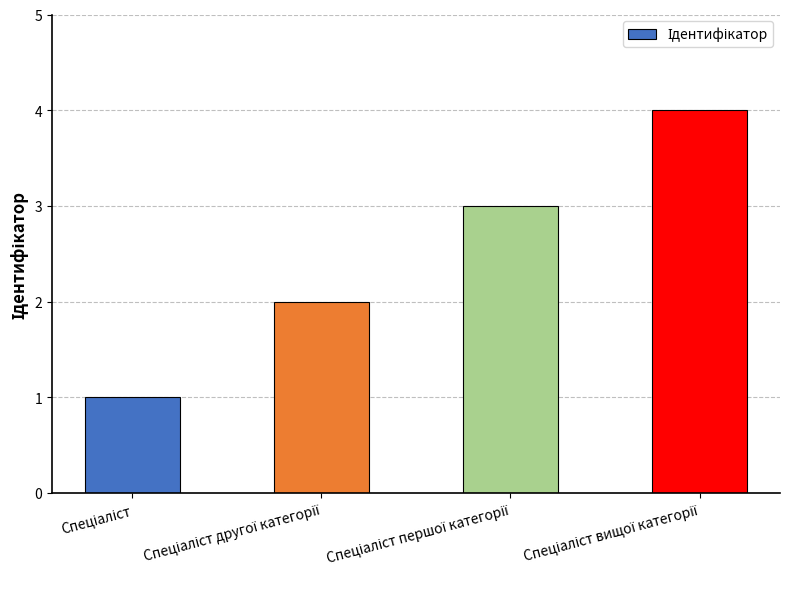

What is the difference between the maximum and minimum values?

3